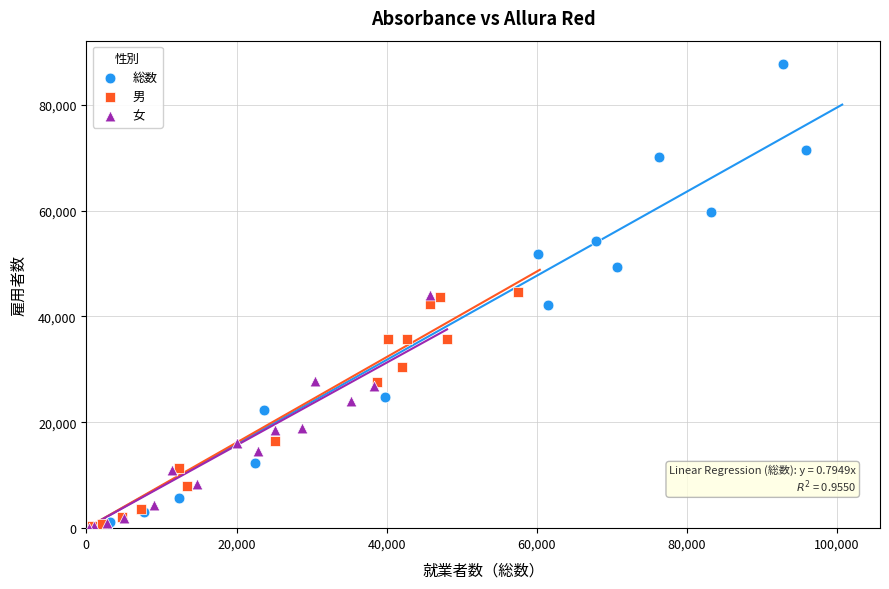

Which series reaches the maximum Y coordinate?

総数